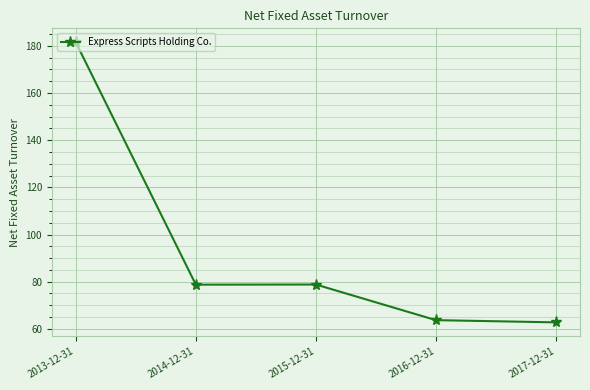

Read the value at 2017-12-31.

62.8